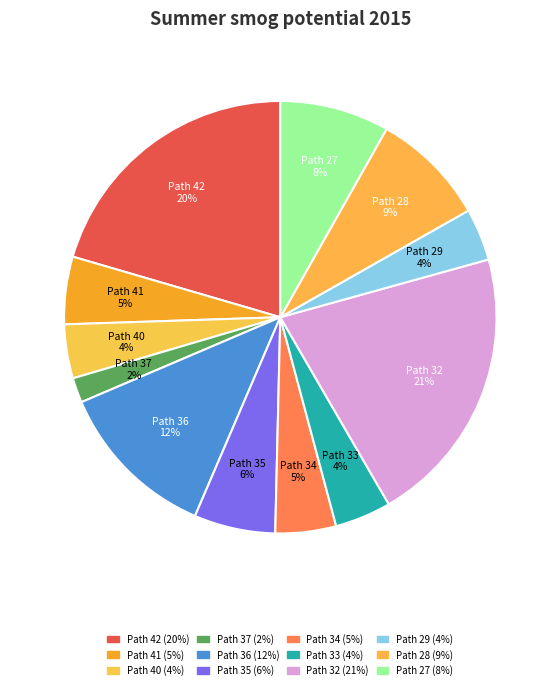

Count the number of slices in the pie.

12